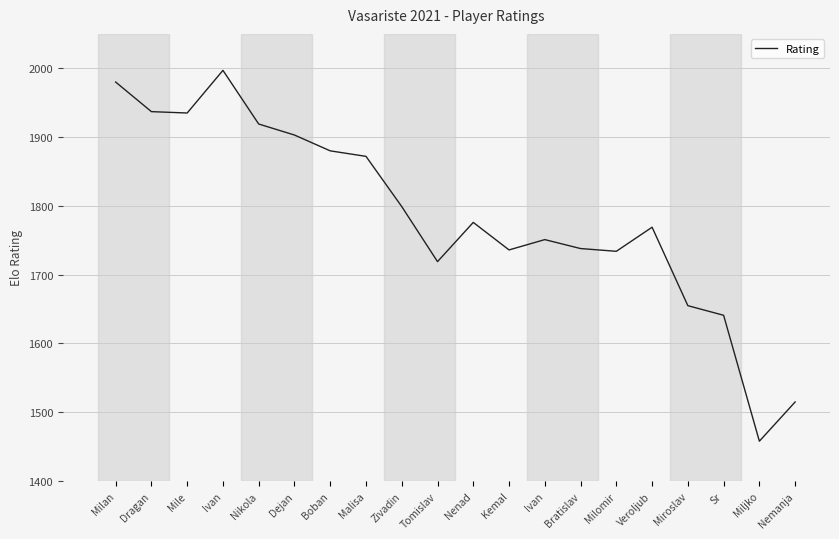

Rank the categories by value from lowest to highest.

Miljko, Nemanja, Sr, Miroslav, Tomislav, Milomir, Kemal, Bratislav, Ivan, Veroljub, Nenad, Zivadin, Malisa, Boban, Dejan, Nikola, Mile, Dragan, Milan, Ivan